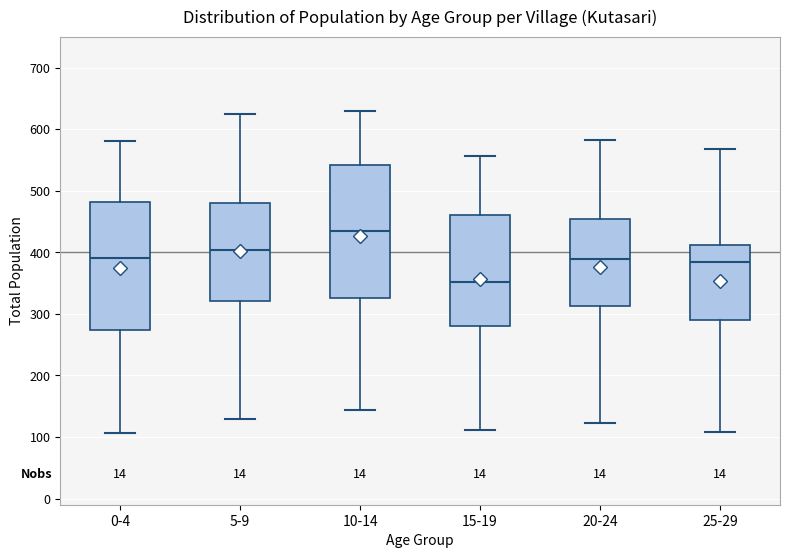

Reading left to right, read every box against the y-axis: the position of its median line, the range the box covers, and the ends of its whiskers. The values are not printed on the chart, so give them approximately, as read against the axis.

0-4: median 390, box 270 to 480, whiskers 110 to 580
5-9: median 400, box 320 to 480, whiskers 130 to 620
10-14: median 430, box 330 to 540, whiskers 140 to 630
15-19: median 350, box 280 to 460, whiskers 110 to 560
20-24: median 390, box 310 to 450, whiskers 120 to 580
25-29: median 390, box 290 to 410, whiskers 110 to 570